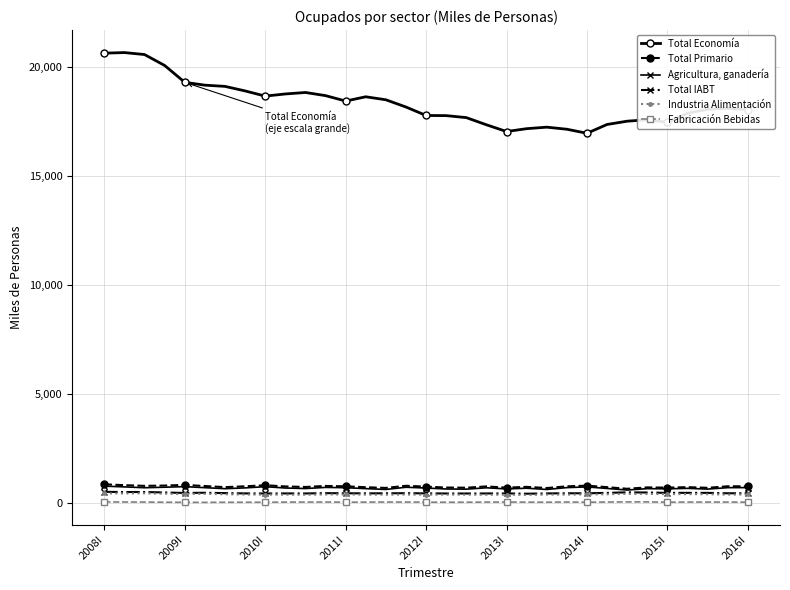

What is the difference between the maximum and minimum values in the Total Economía series?

3696.3